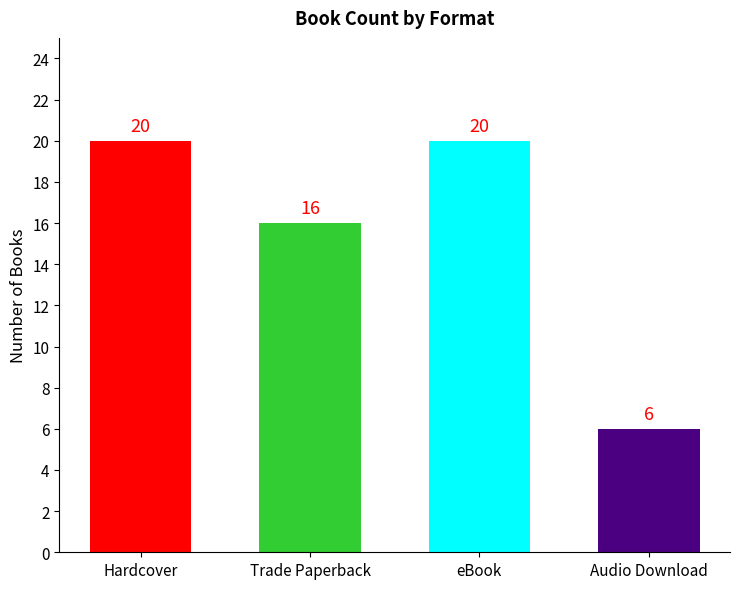

What is the difference between the values at Trade Paperback and eBook?

4